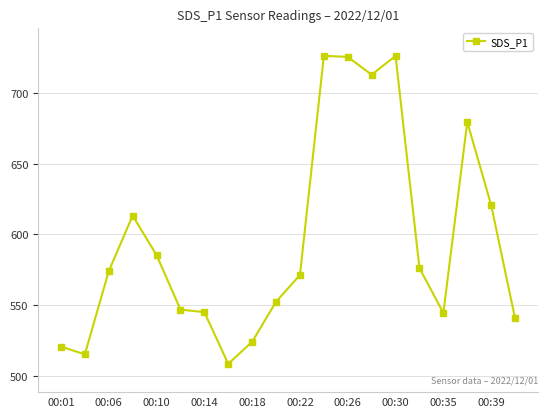

What is the value of the 6th point from the left?

547.0